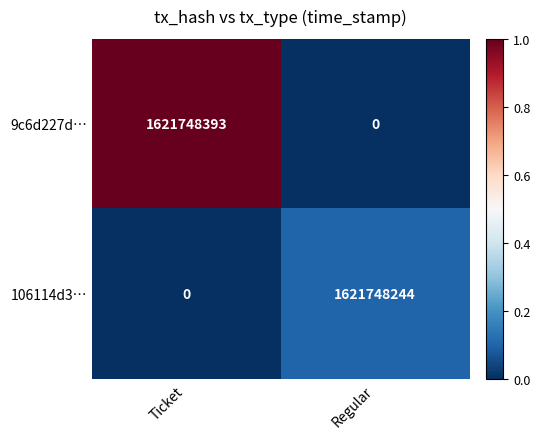

Which label corresponds to the largest value in the chart?

Ticket